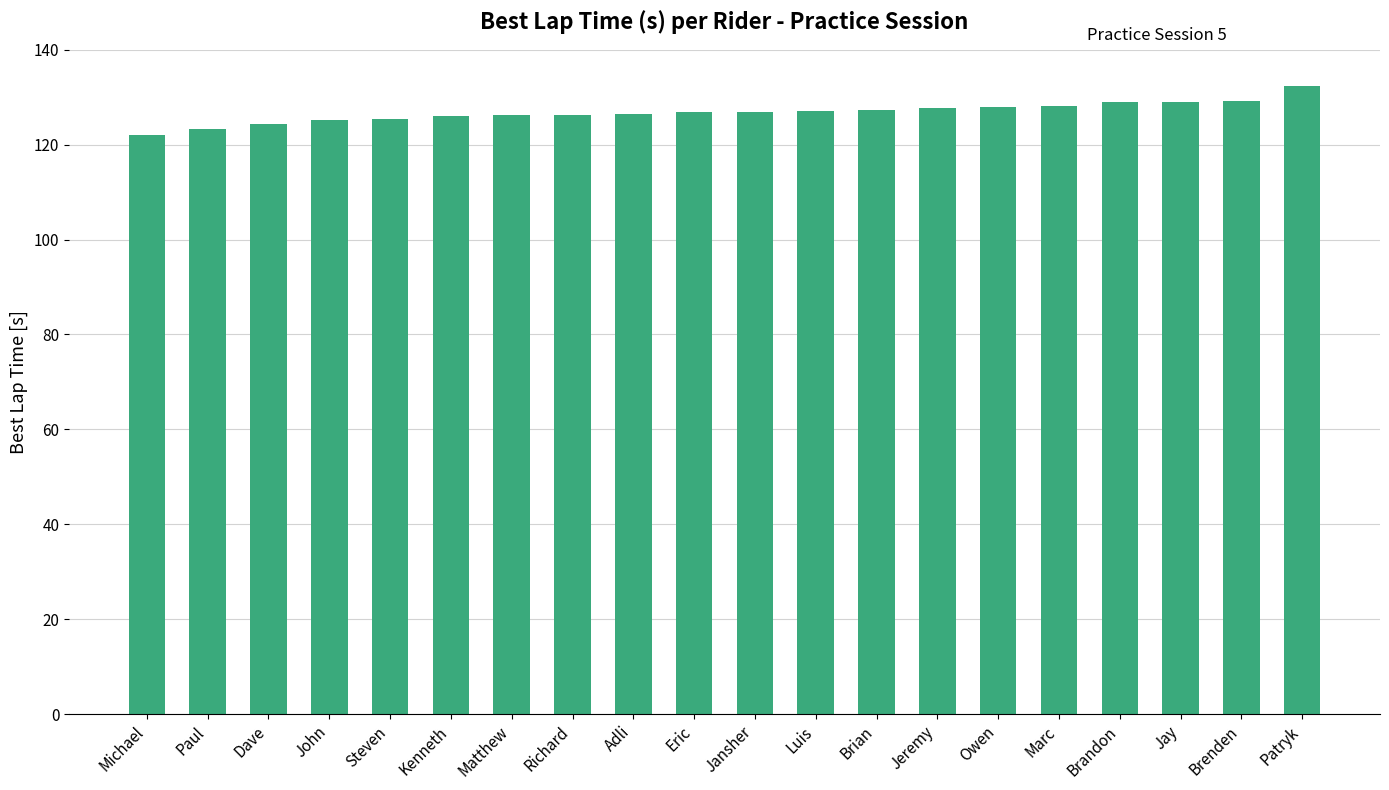

What is the difference between the second highest and second lowest values?

5.9